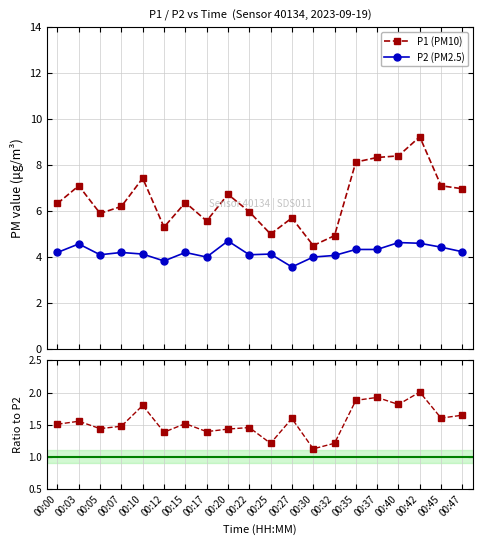

What are all the series names shown in the legend?

P1, P2